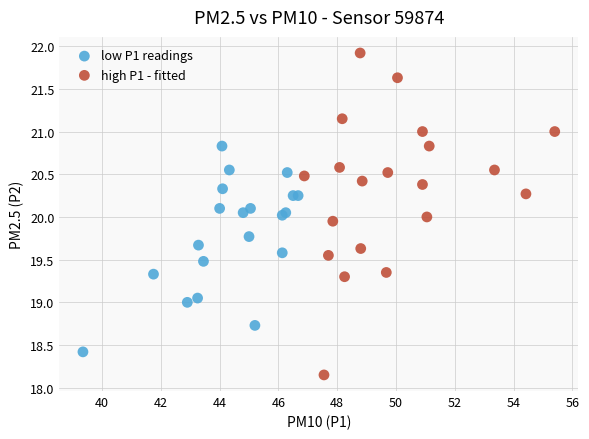

What are all the series names shown in the legend?

low P1 readings, high P1 - fitted